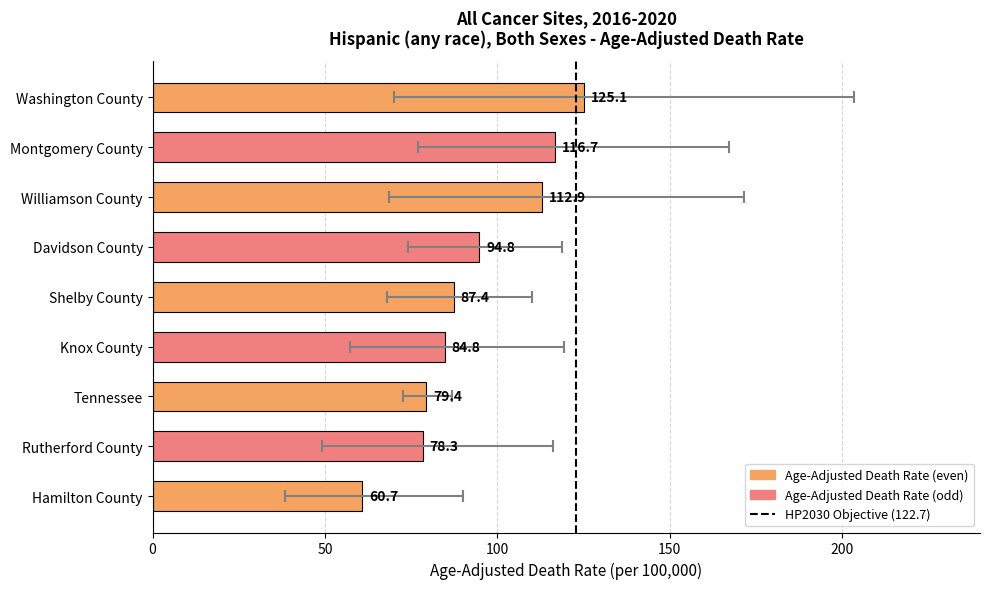

What position from the left is Washington County?

1